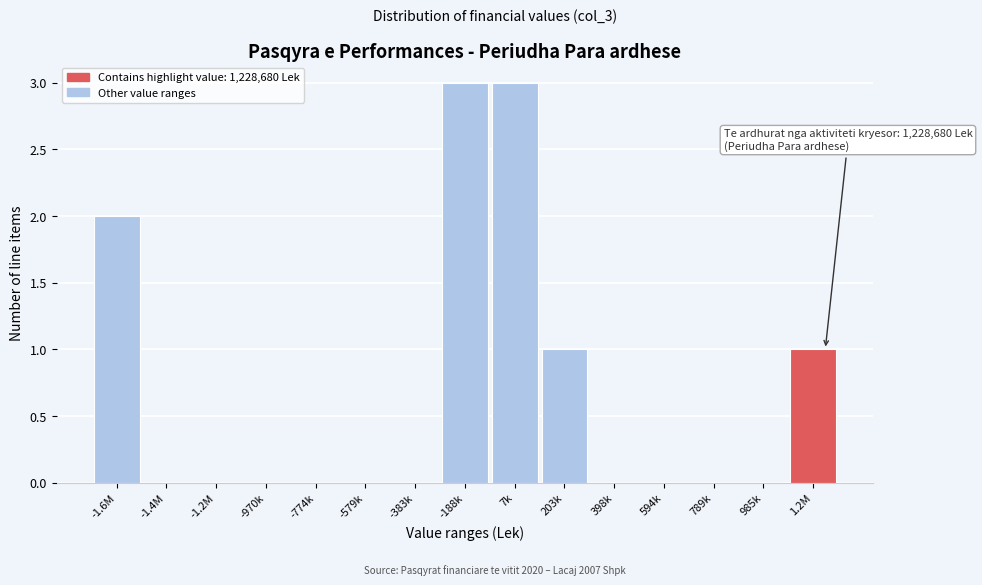

Reading right to left, transcribe all the data shown in this chart.

1.2M=1	985k=0	789k=0	594k=0	398k=0	203k=1	7k=3	-188k=3	-383k=0	-579k=0	-774k=0	-970k=0	-1.2M=0	-1.4M=0	-1.6M=2